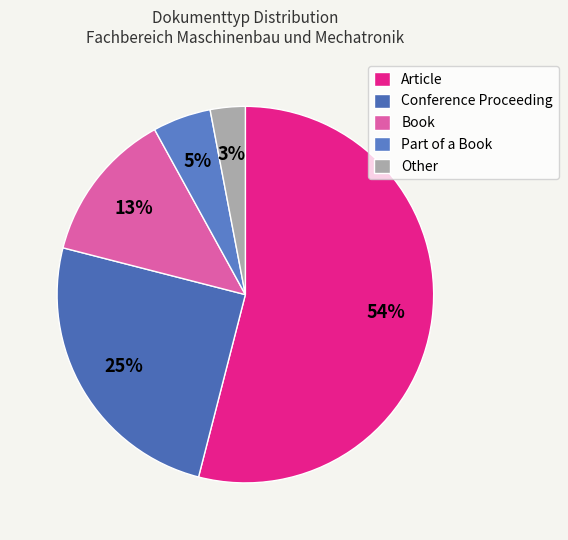

What percentage do Book and Other together represent?

16.0%